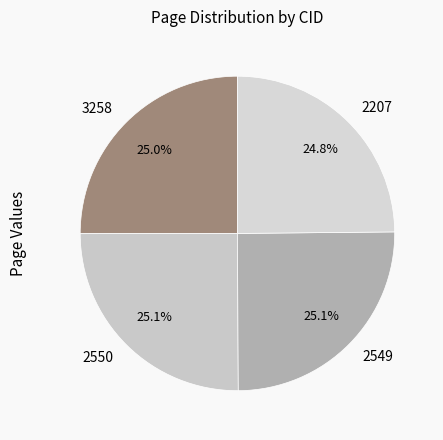

What percentage is the 2549 slice, to the nearest percent?

25%